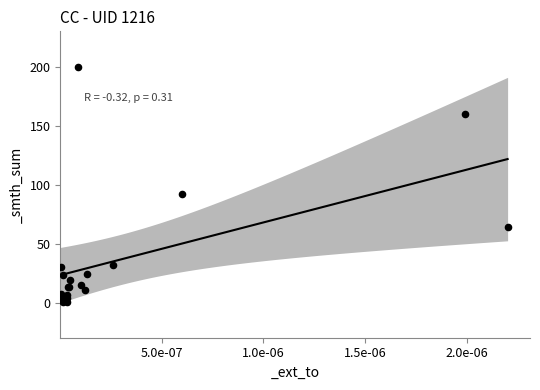

What Y value in the scatter plot is closest to 100?

92.4